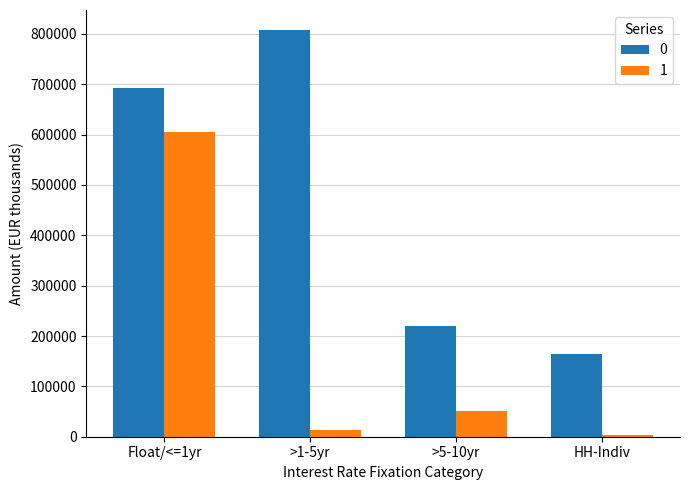

What are all the series names shown in the legend?

0, 1